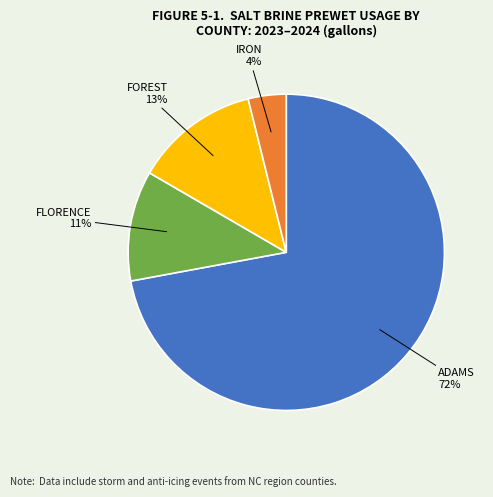

Which slice is the smallest?

IRON